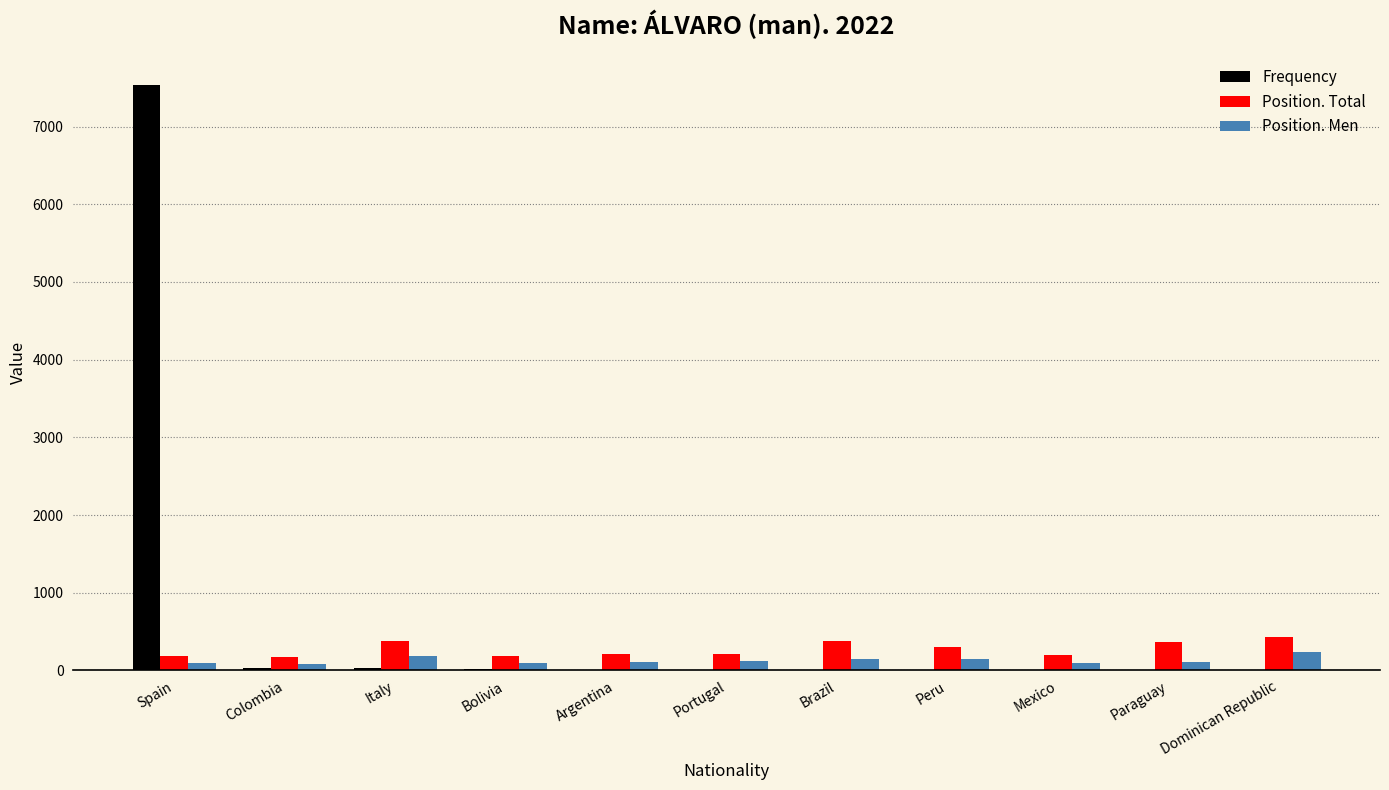

The value of Position. Total at Bolivia is 191. True or false?

True